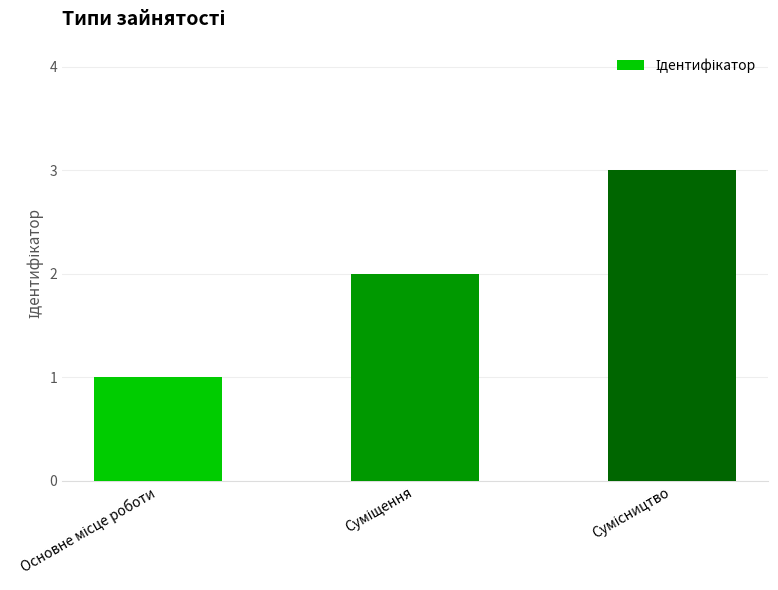

What is the maximum value shown in the chart?

3